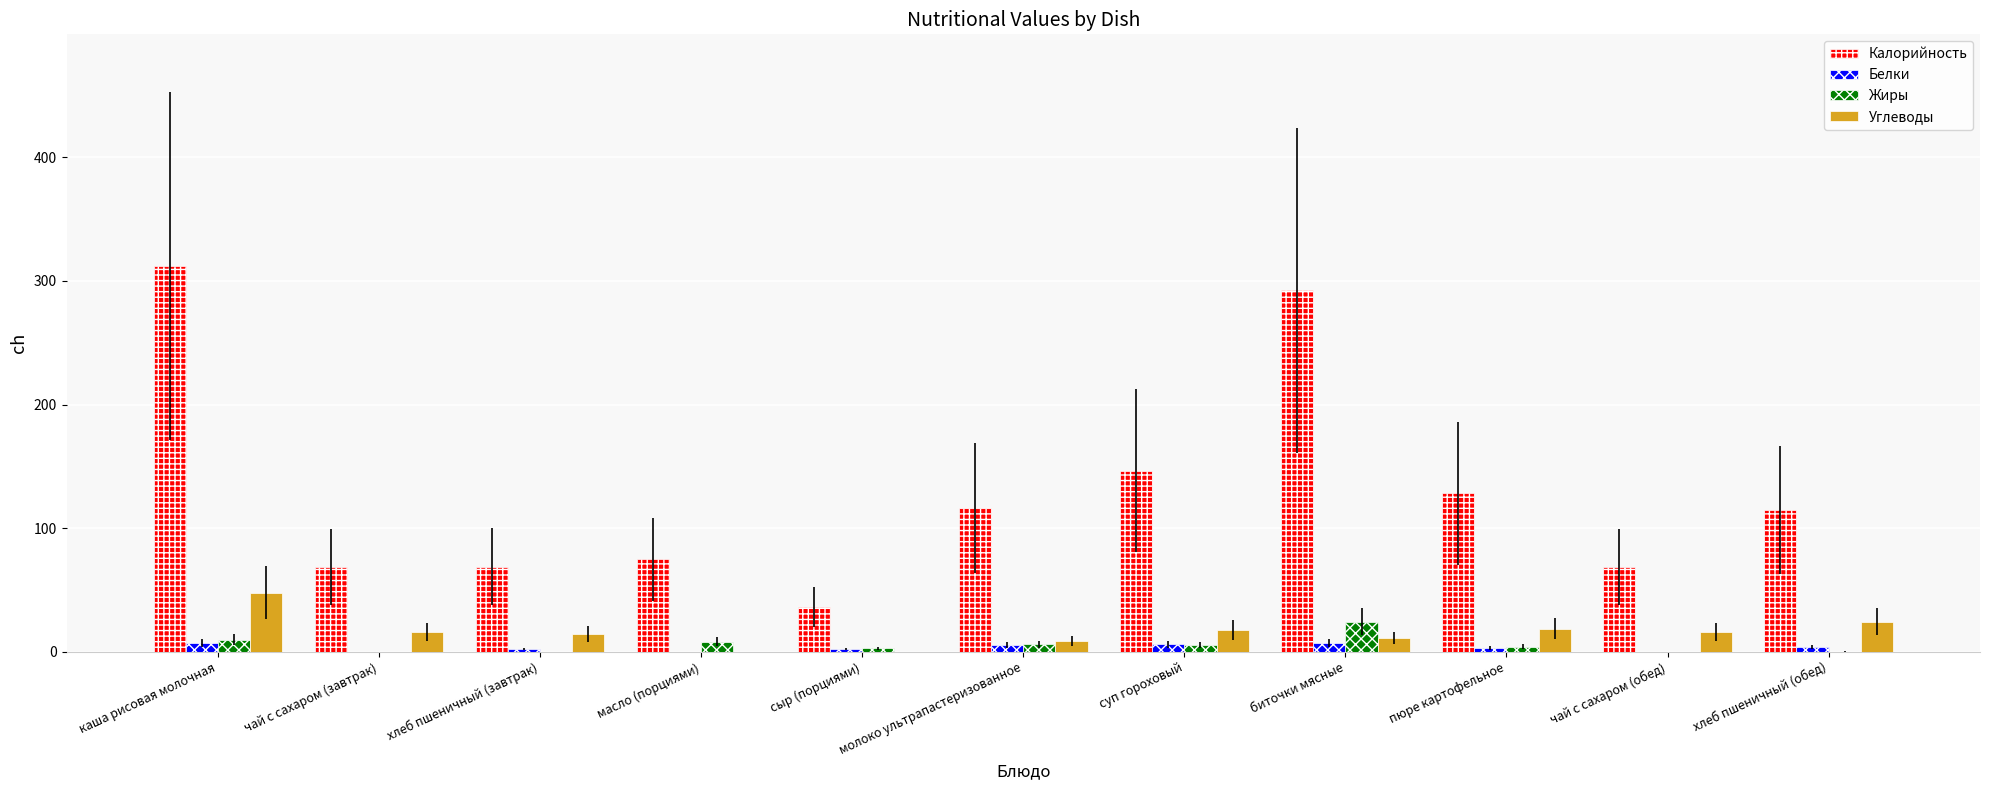

Between сыр (порциями) and пюре картофельное, which series saw the biggest shift?

Калорийность